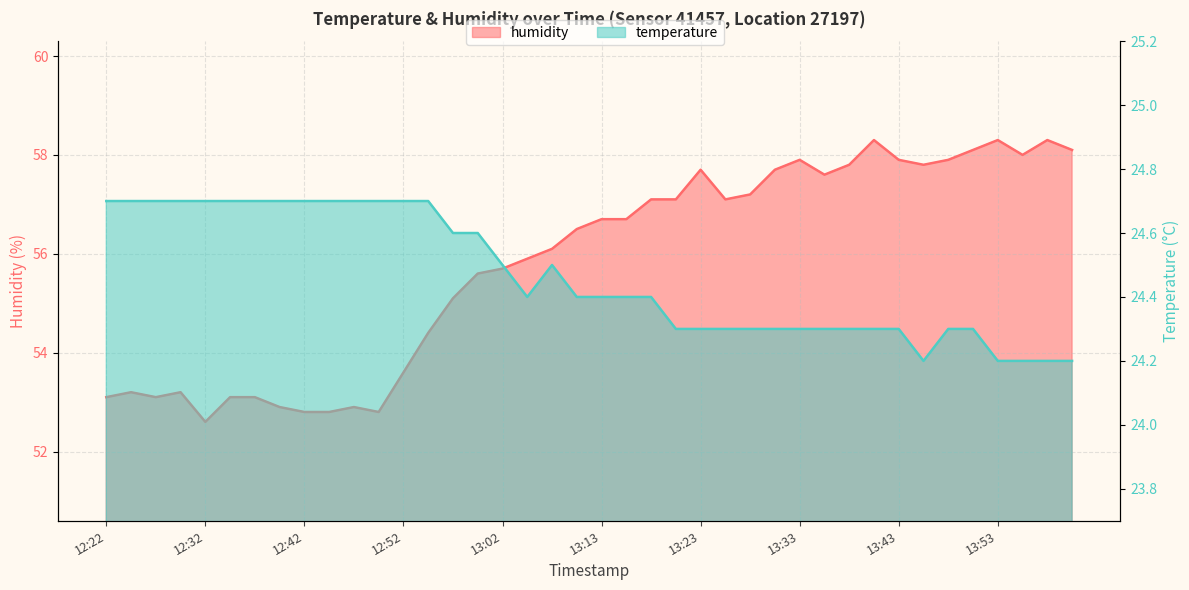

Reading left to right, list all the values displayed in this chart.

temperature: 24.7	24.7	24.7	24.7	24.7	24.7	24.7	24.7	24.7	24.7	24.7	24.7	24.7	24.7	24.6	24.6	24.5	24.4	24.5	24.4	24.4	24.4	24.4	24.3	24.3	24.3	24.3	24.3	24.3	24.3	24.3	24.3	24.3	24.2	24.3	24.3	24.2	24.2	24.2	24.2
humidity: 53.1	53.2	53.1	53.2	52.6	53.1	53.1	52.9	52.8	52.8	52.9	52.8	53.6	54.4	55.1	55.6	55.7	55.9	56.1	56.5	56.7	56.7	57.1	57.1	57.7	57.1	57.2	57.7	57.9	57.6	57.8	58.3	57.9	57.8	57.9	58.1	58.3	58.0	58.3	58.1